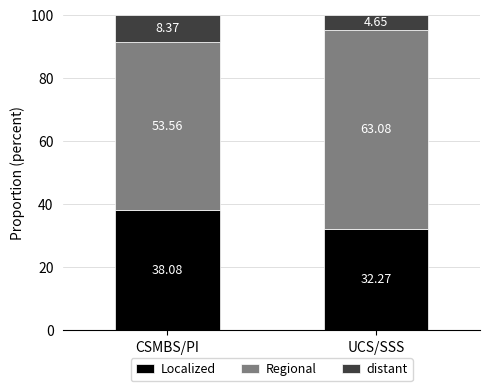

What is the average value of the Localized series?

35.2